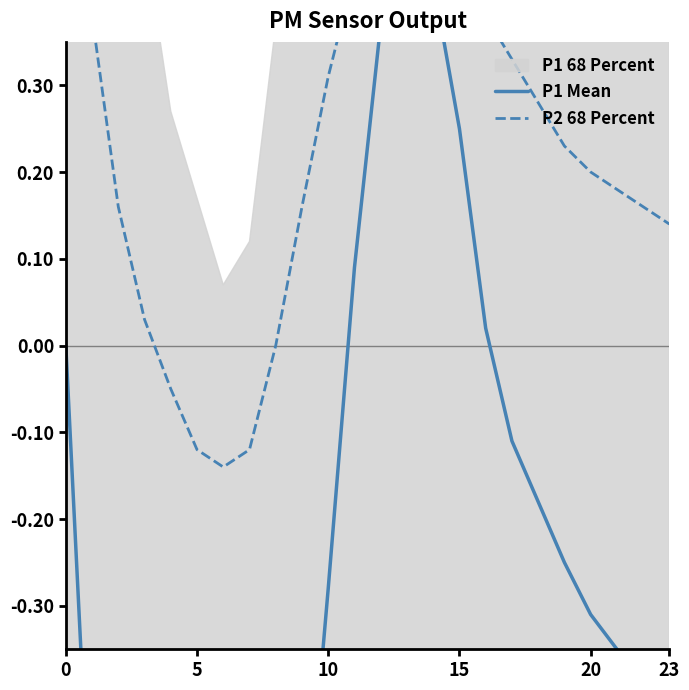

What is the value of the P1 Mean point at the 2nd from the left?

-0.6